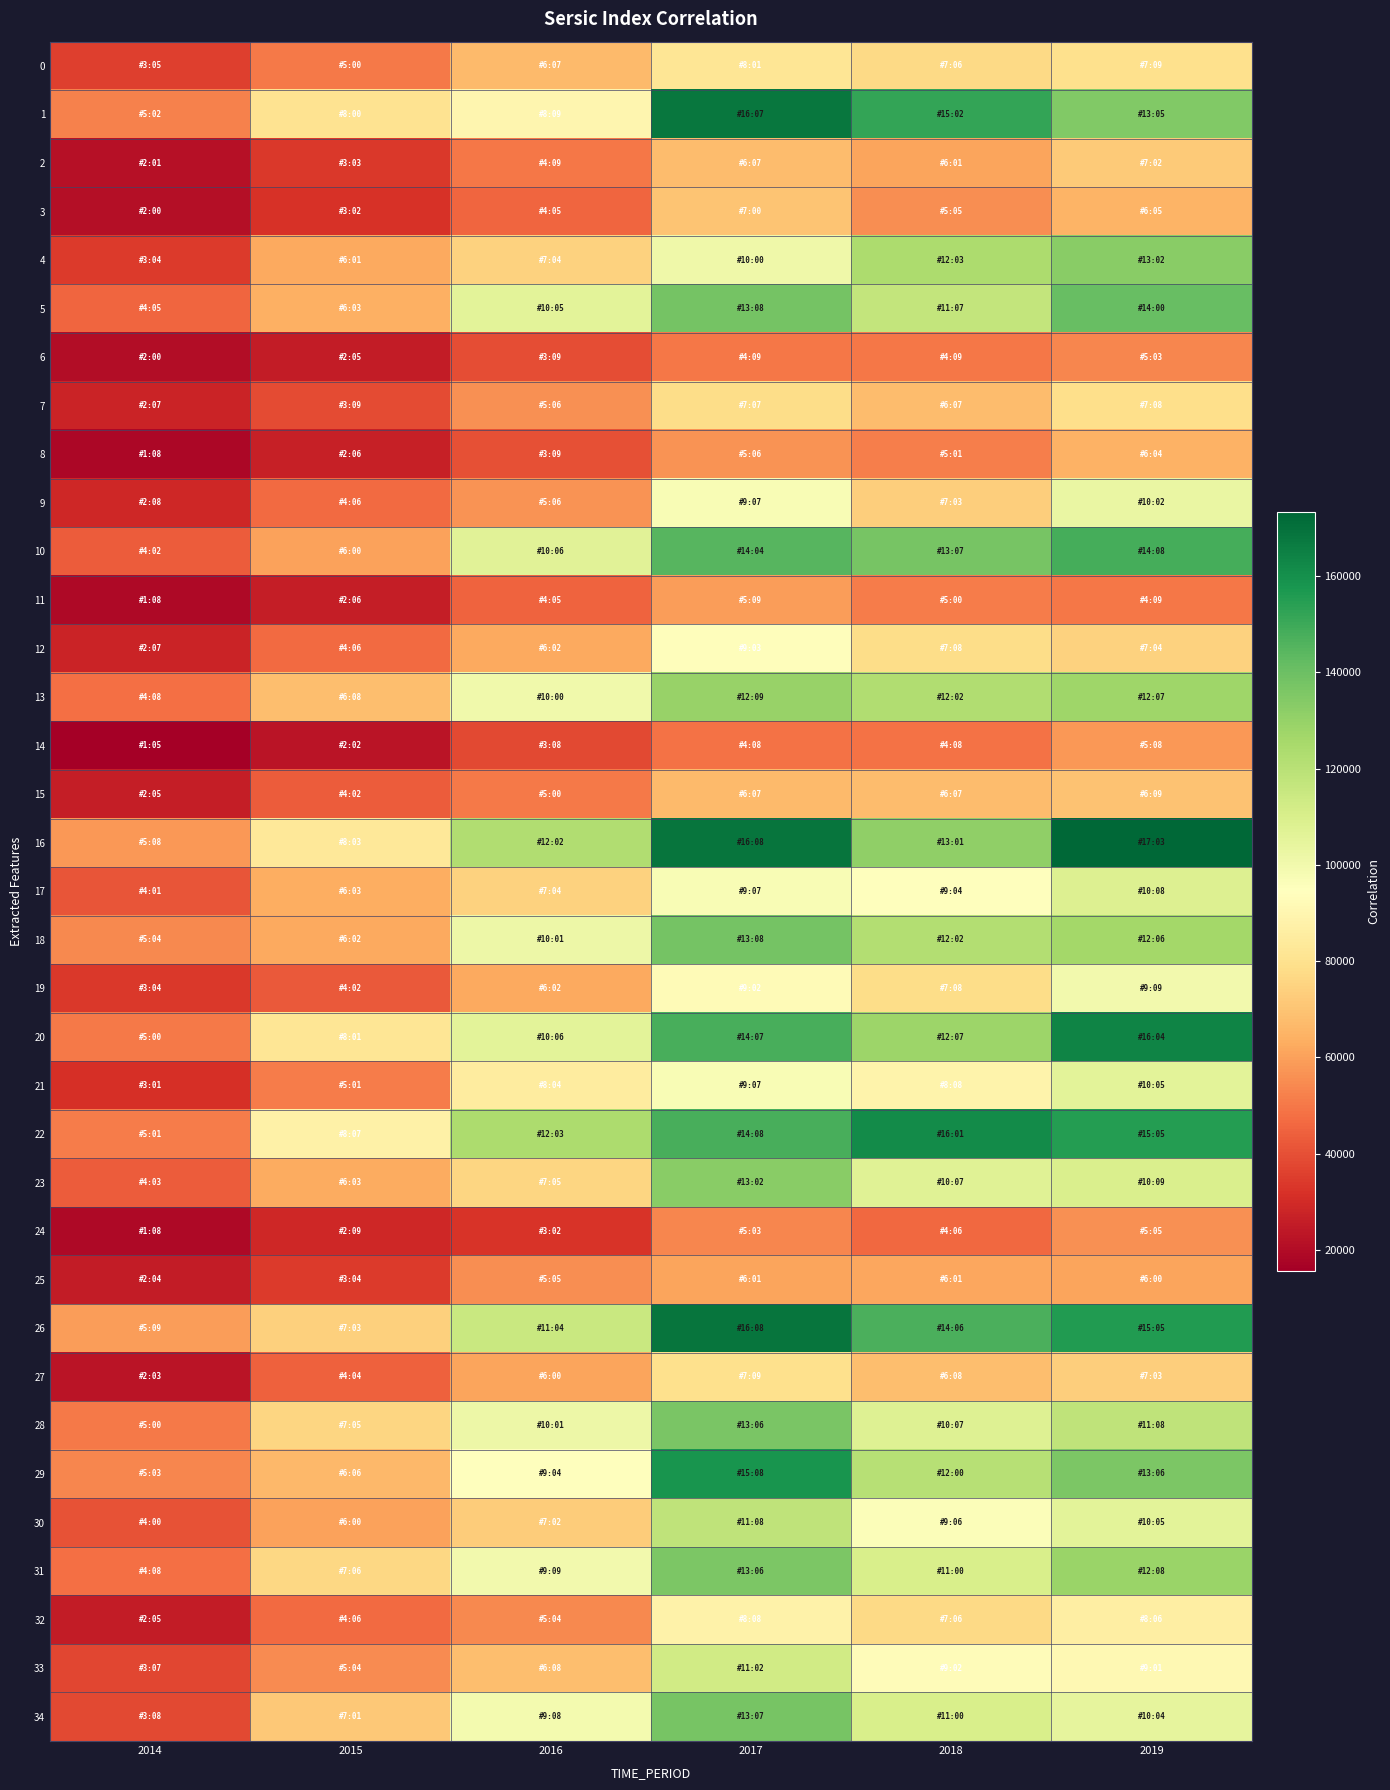

Reading left to right, transcribe all the data shown in this chart.

0: 2014=35724.1	2015=50524.0	2016=67049.6	2017=81847.1	2018=76908.7	2019=79523.6
1: 2014=52272.2	2015=80906.5	2016=89887.8	2017=167876.3	2018=152046.6	2019=135044.7
2: 2014=21646.0	2015=33793.2	2016=49863.0	2017=67948.9	2018=61098.0	2019=72016.8
3: 2014=20871.0	2015=32072.3	2016=45455.8	2017=70077.4	2018=55194.7	2019=65123.4
4: 2014=34562.8	2015=61988.6	2016=74605.9	2017=100884.9	2018=123706.4	2019=132829.5
5: 2014=45628.2	2015=63973.2	2016=105846.2	2017=138044.6	2018=117110.7	2019=140999.6
6: 2014=20368.2	2015=25259.3	2016=39370.5	2017=49638.7	2018=49734.2	2019=53588.9
7: 2014=27422.6	2015=39057.8	2016=56299.4	2017=77966.3	2018=67427.7	2019=78887.0
8: 2014=18412.7	2015=26262.9	2016=39730.3	2017=56796.5	2018=51426.5	2019=64845.6
9: 2014=28749.8	2015=46781.9	2016=56820.1	2017=97334.6	2018=73156.4	2019=102741.8
10: 2014=42799.8	2015=60150.9	2016=106586.0	2017=144928.4	2018=137037.0	2019=148232.5
11: 2014=18858.2	2015=26155.5	2016=45195.3	2017=59229.7	2018=50948.4	2019=49863.0
12: 2014=27458.8	2015=46494.4	2016=62443.1	2017=93805.1	2018=78313.9	2019=74788.0
13: 2014=48241.1	2015=68392.6	2016=100113.2	2017=129513.8	2018=122758.8	2019=127508.6
14: 2014=15696.5	2015=22948.7	2016=38319.4	2017=48717.9	2018=48603.4	2019=58161.1
15: 2014=25847.2	2015=42926.4	2016=50494.1	2017=67256.2	2018=67819.1	2019=69515.9
16: 2014=58141.9	2015=83086.3	2016=122412.0	2017=168414.7	2018=131402.8	2019=173310.7
17: 2014=41424.7	2015=63694.4	2016=74200.3	2017=97125.6	2018=94921.3	2019=108074.3
18: 2014=54132.2	2015=62475.1	2016=101408.2	2017=138151.4	2018=122017.5	2019=126073.7
19: 2014=34011.3	2015=42674.5	2016=62478.2	2017=92372.0	2018=78469.0	2019=99841.6
20: 2014=50446.8	2015=81747.7	2016=106056.0	2017=147871.2	2018=127901.0	2019=164008.5
21: 2014=31580.1	2015=51135.9	2016=84761.3	2017=97558.3	2018=88848.5	2019=105968.9
22: 2014=51126.5	2015=87475.5	2016=123675.8	2017=148061.9	2018=161355.0	2019=155034.5
23: 2014=43234.5	2015=63067.1	2016=75450.2	2017=132684.4	2018=107193.5	2019=109713.5
24: 2014=18892.3	2015=29076.0	2016=32538.7	2017=53529.8	2018=46006.2	2019=55910.8
25: 2014=24978.8	2015=34257.9	2016=55296.2	2017=61066.6	2018=61314.0	2019=60846.2
26: 2014=59028.9	2015=73814.7	2016=114999.2	2017=168419.4	2018=146899.6	2019=155853.7
27: 2014=23063.1	2015=44131.1	2016=60893.2	2017=79228.7	2018=68133.1	2019=73069.0
28: 2014=50628.3	2015=75791.2	2016=101477.9	2017=136790.1	2018=107903.8	2019=118414.5
29: 2014=53662.3	2015=66564.1	2016=94747.0	2017=158211.3	2018=120673.2	2019=136079.8
30: 2014=40499.2	2015=60102.5	2016=72691.8	2017=118129.8	2018=96134.0	2019=105718.9
31: 2014=48110.4	2015=76354.2	2016=99788.0	2017=136269.9	2018=110182.0	2019=128813.9
32: 2014=25096.9	2015=46596.0	2016=54452.1	2017=88112.7	2018=76998.2	2019=86200.9
33: 2014=37330.2	2015=54647.8	2016=68605.6	2017=112884.1	2018=92897.9	2019=91130.8
34: 2014=38008.6	2015=71519.2	2016=98951.3	2017=137244.4	2018=110222.8	2019=104783.2